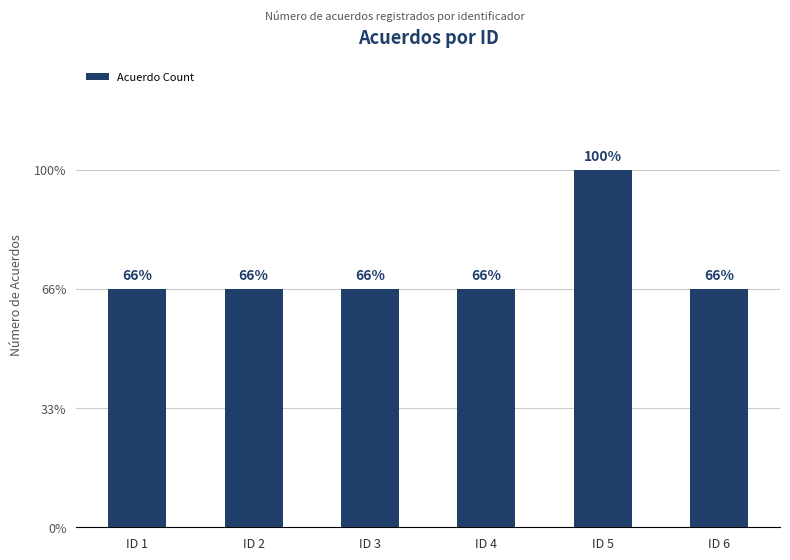

Are the bars horizontal?

No